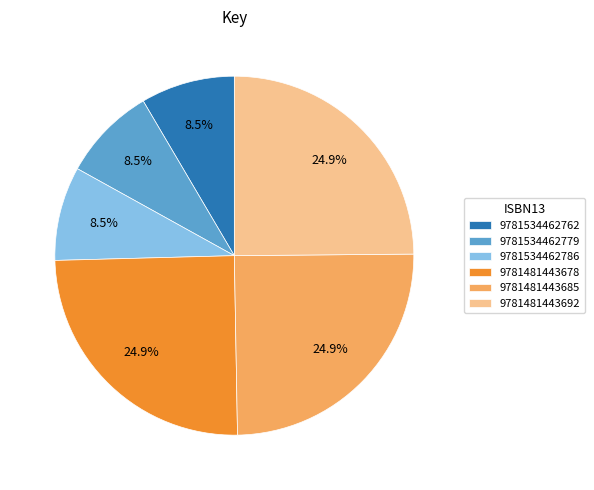

Which has a higher value, 9781534462779 or 9781481443685?

9781481443685